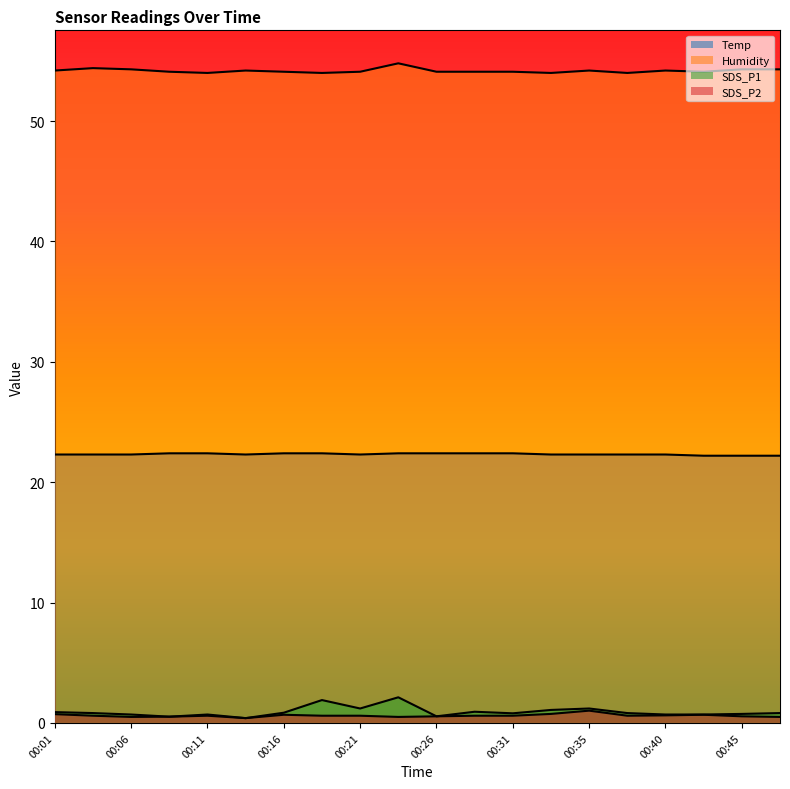

Rank the series by their maximum value, from lowest to highest.

SDS_P2, SDS_P1, Temp, Humidity